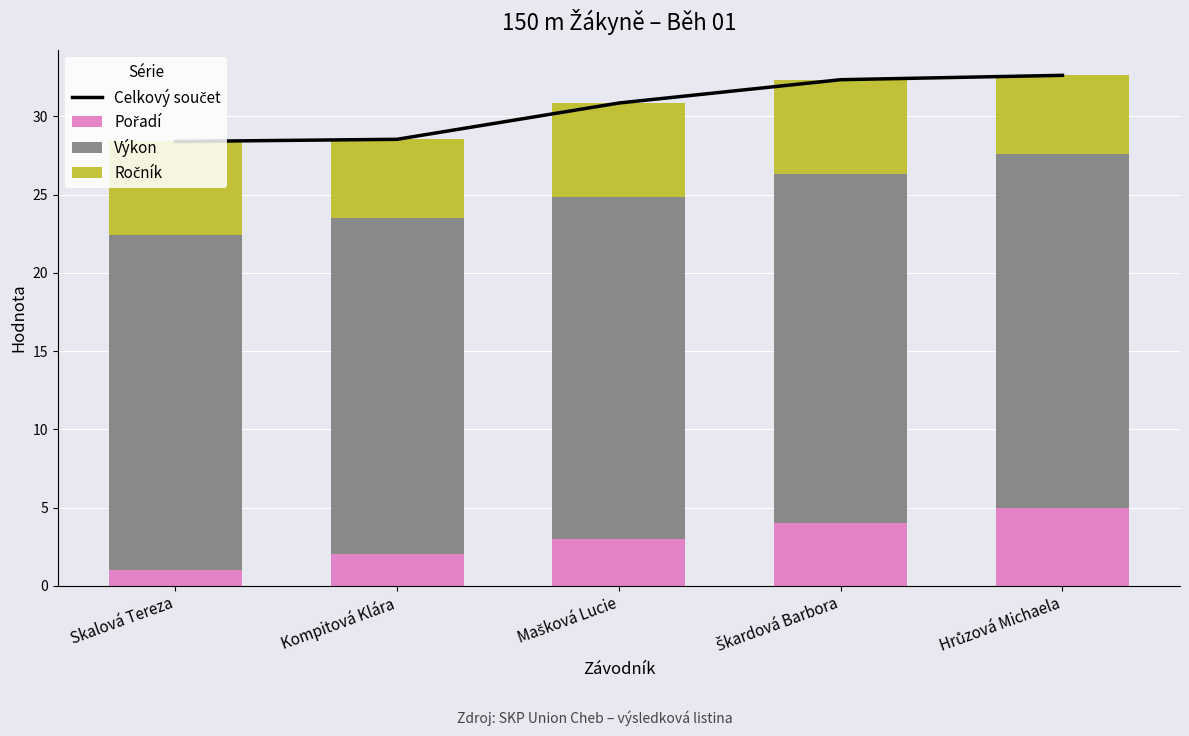

What is the difference between the Výkon values at Kompitová Klára and Škardová Barbora?

0.8